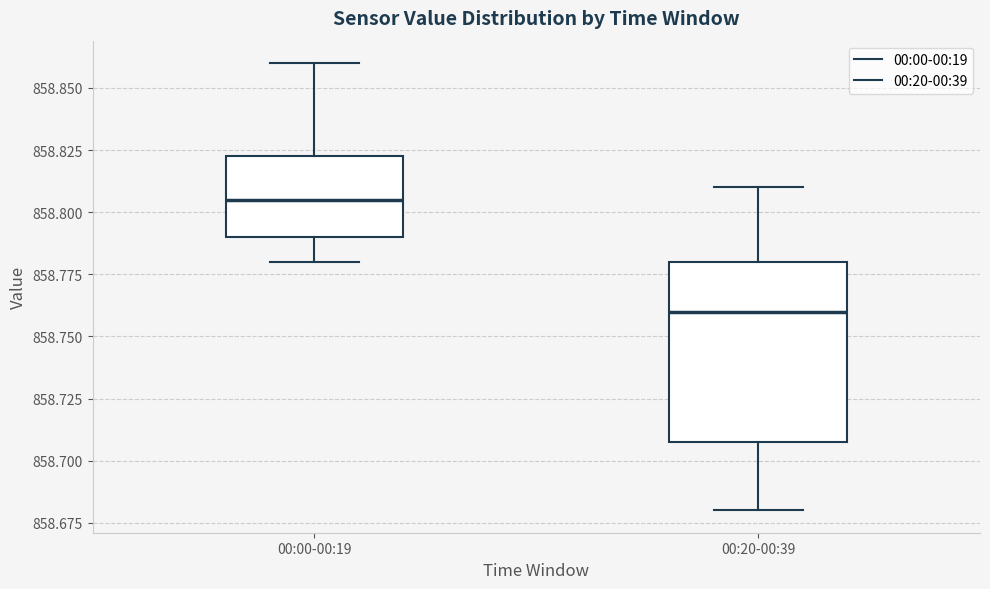

Reading left to right, read every box against the y-axis: the position of its median line, the range the box covers, and the ends of its whiskers. The values are not printed on the chart, so give them approximately, as read against the axis.

00:00-00:19: median 858.805, box 858.790 to 858.825, whiskers 858.780 to 858.860
00:20-00:39: median 858.760, box 858.710 to 858.780, whiskers 858.680 to 858.810